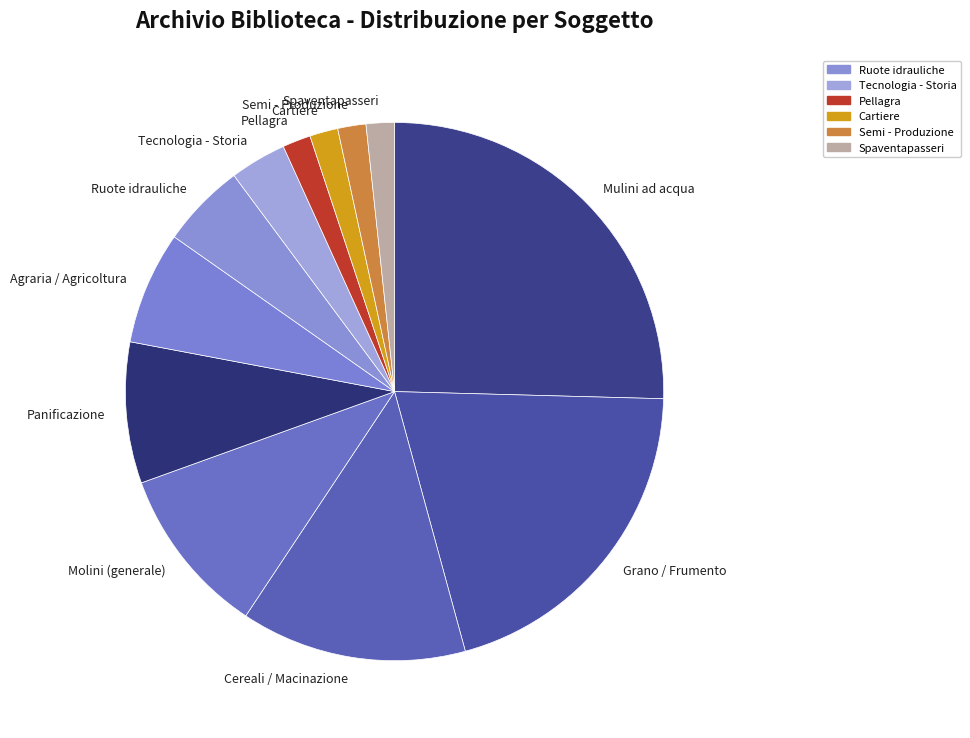

Does Mulini ad acqua represent more than half of the total?

No